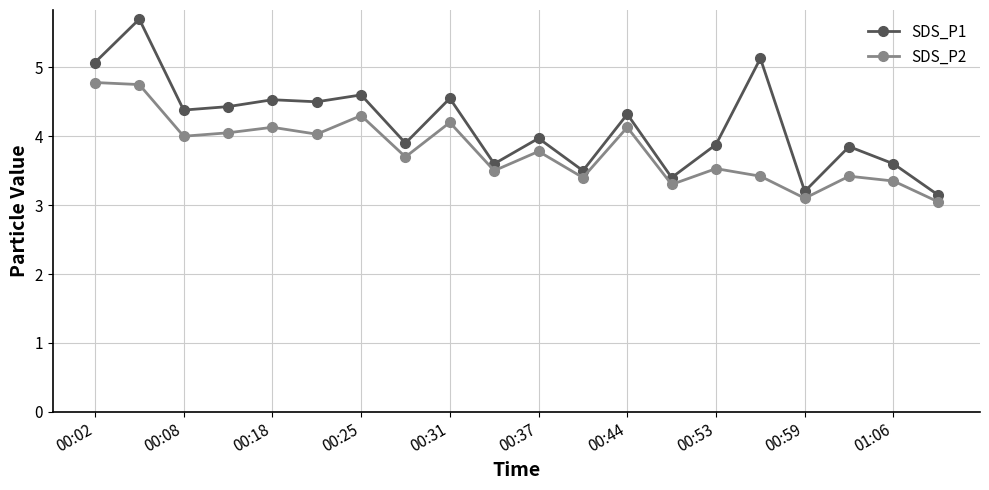

Rank the series by their maximum value, from lowest to highest.

SDS_P2, SDS_P1